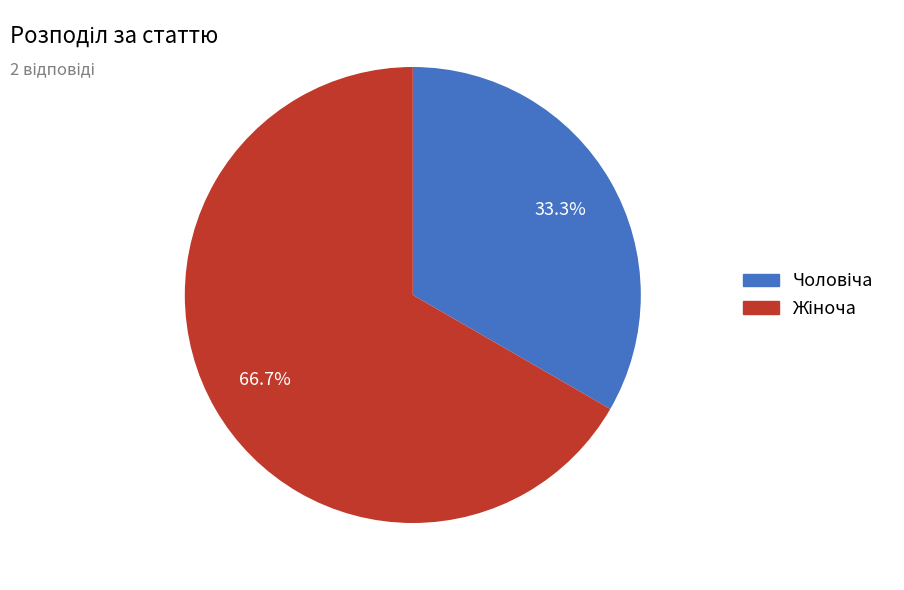

To the nearest percent, what is the difference between the largest and smallest slice percentages?

33%